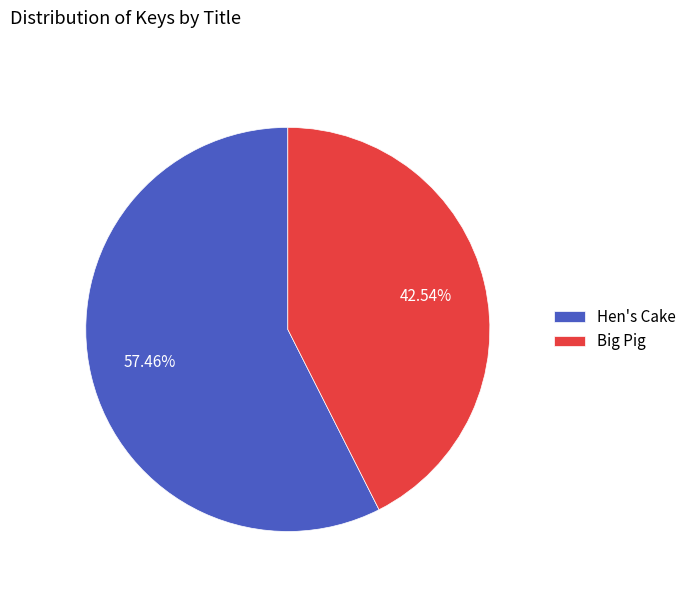

What is the total percentage of Big Pig and Hen's Cake?

100.0%